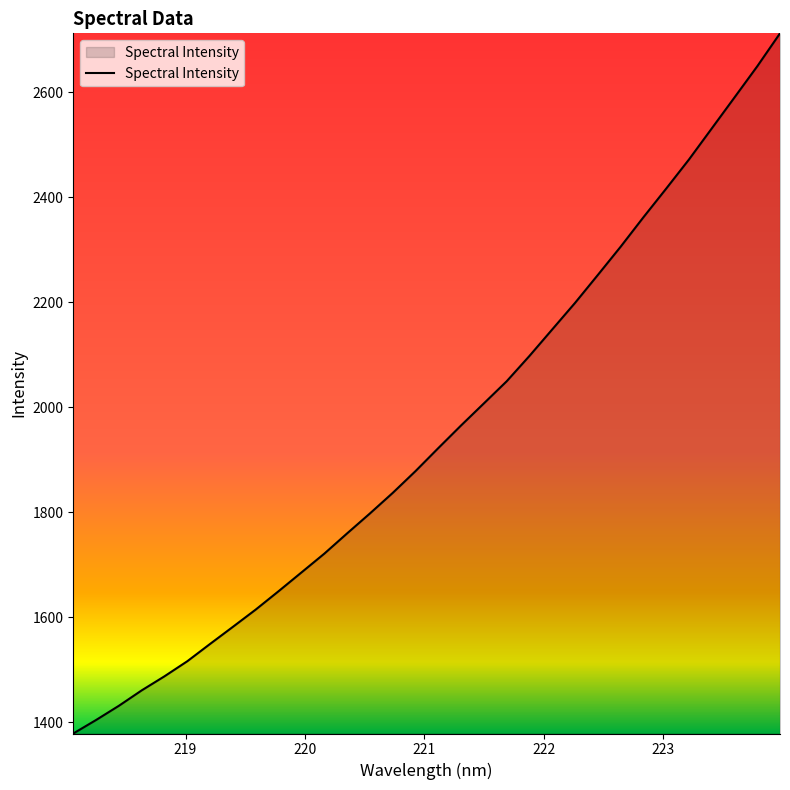

What is the maximum value shown in the chart?

2712.3